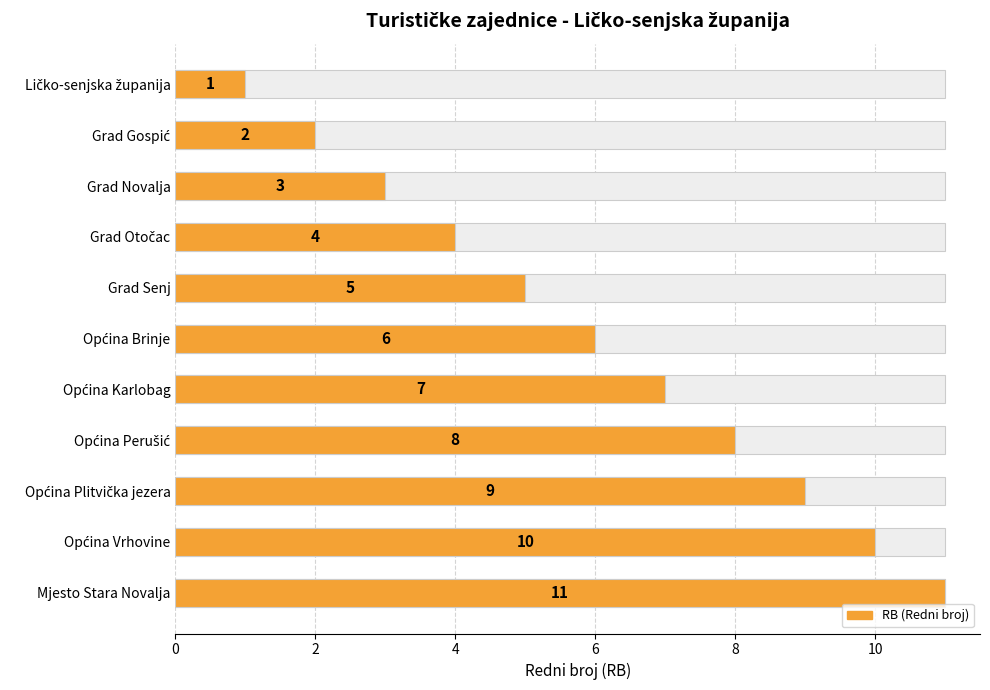

How many values are between 3 and 9?

7